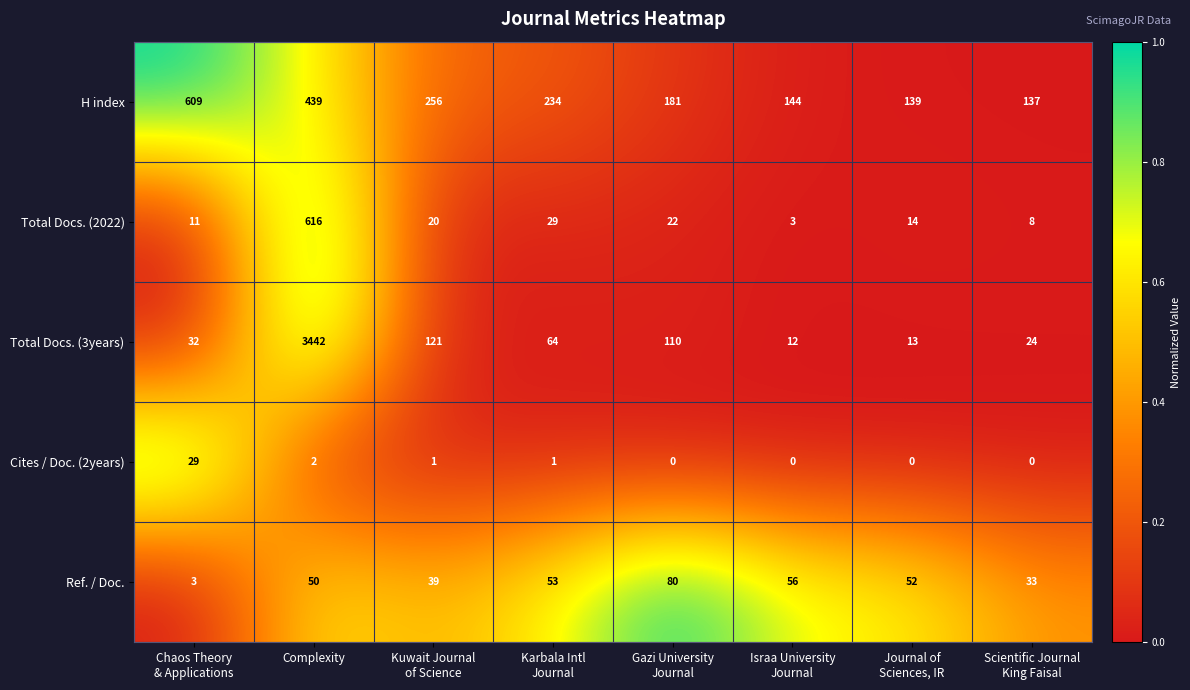

Rank the series at Complexity from lowest to highest value.

Cites / Doc. (2years), Ref. / Doc., H index, Total Docs. (2022), Total Docs. (3years)